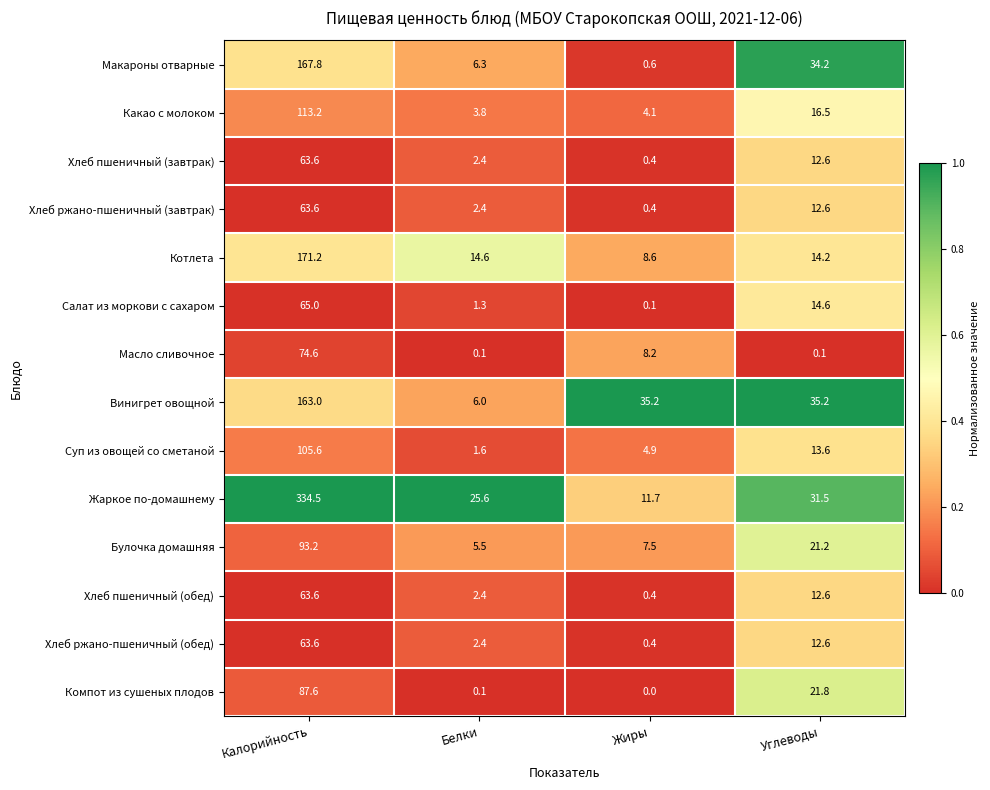

Count the number of categories in the chart.

4